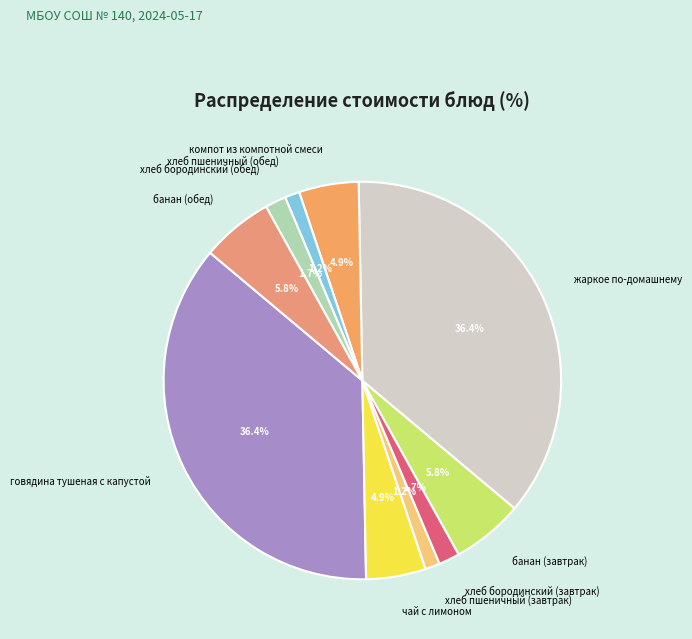

How many segments does this pie chart have?

10